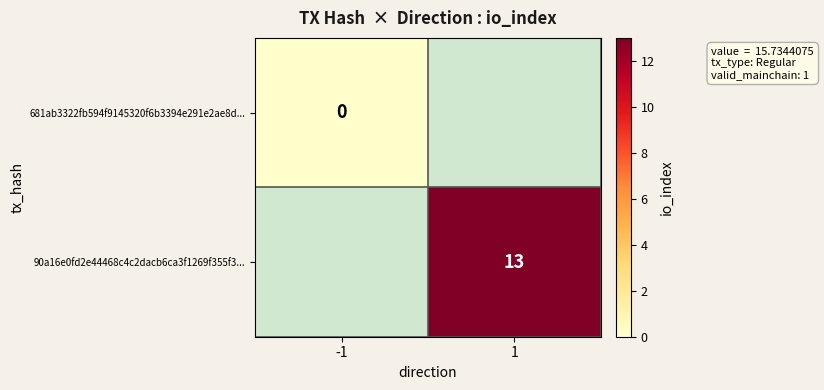

The value of 90a16e0fd2e44468c4c2dacb6ca3f1269f355f3... at 1 is 3.7. True or false?

False